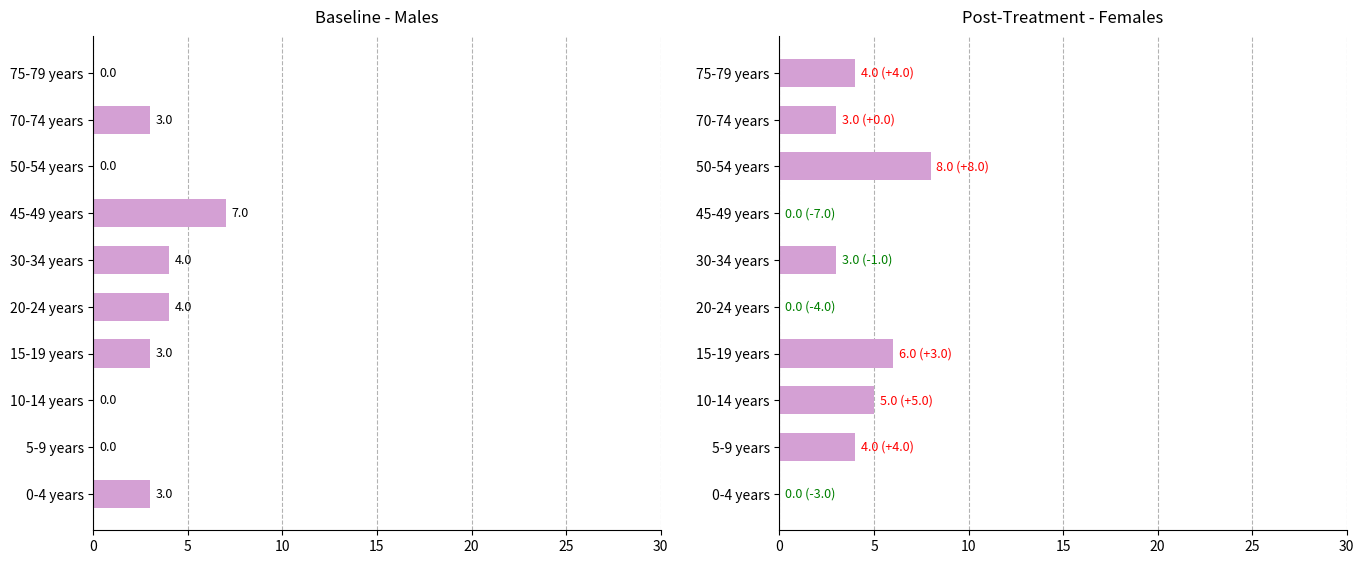

The Females series shows 6 at 15-19 years. True or false?

True